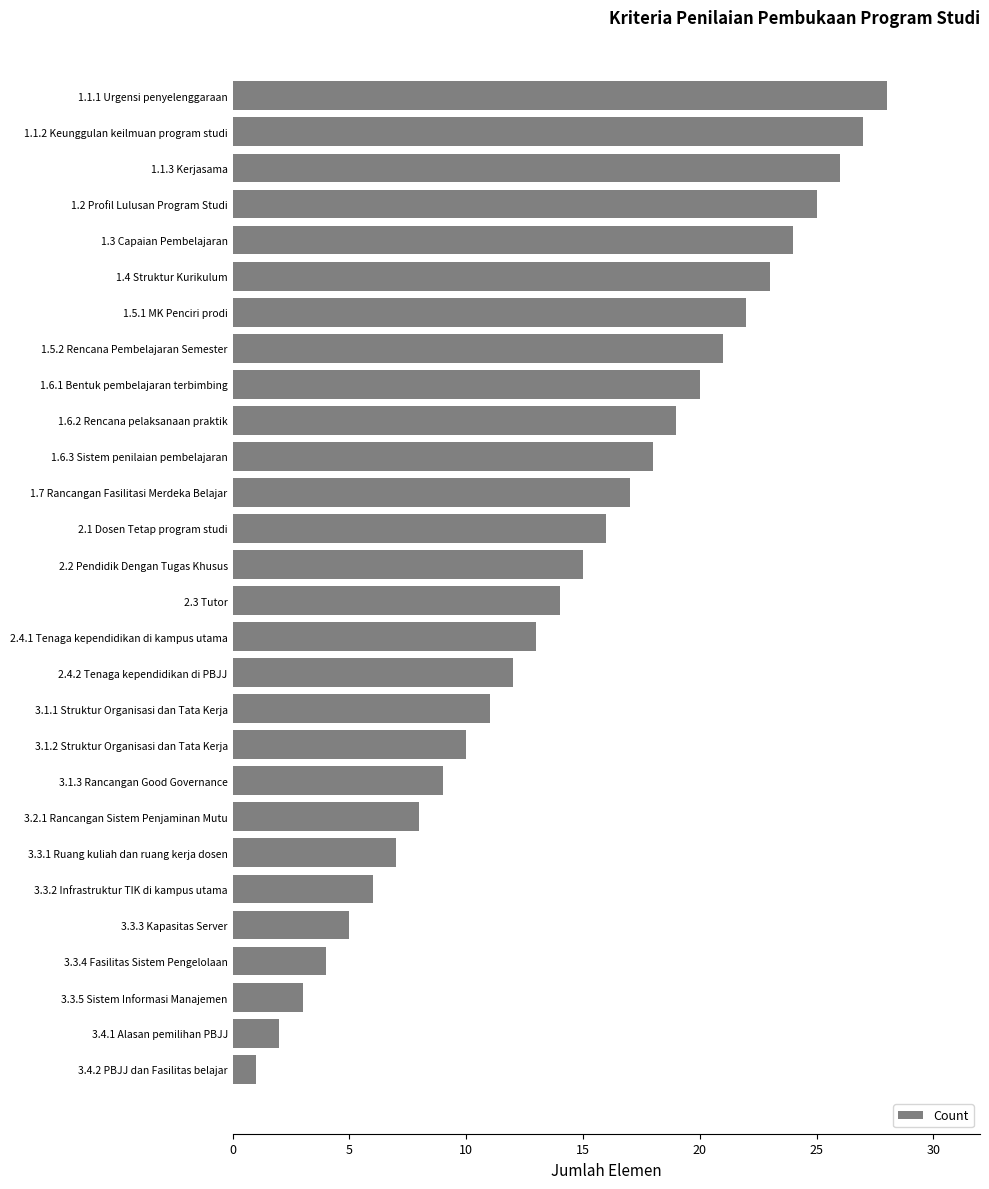

The value at 2.2 Pendidik Dengan Tugas Khusus is 26. True or false?

False